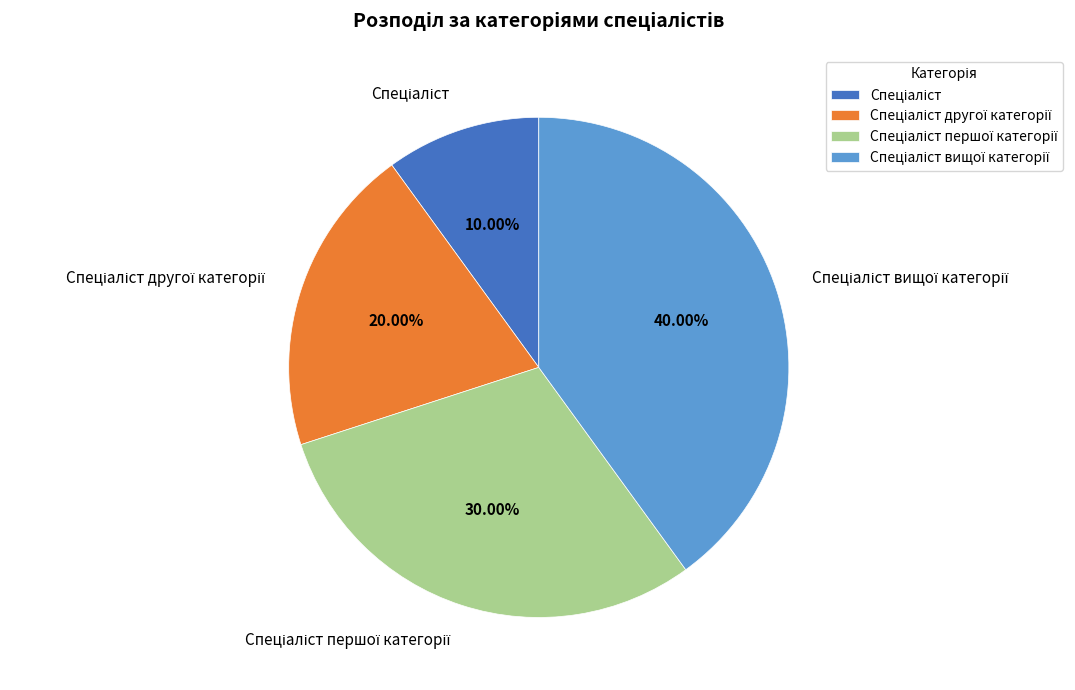

Is there any slice that represents more than half of the pie?

No